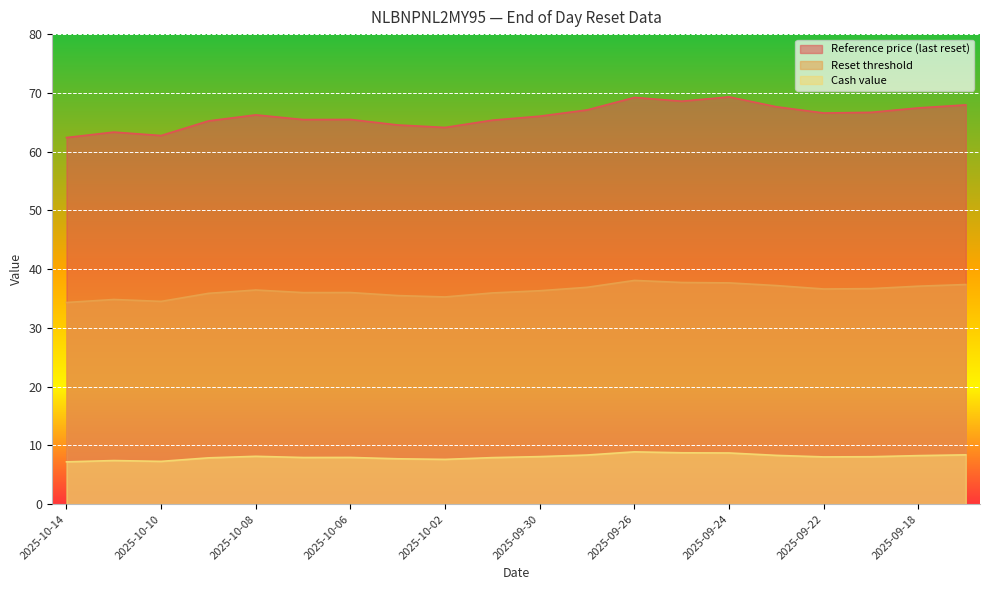

How many data points in Reset threshold are above 36?

12